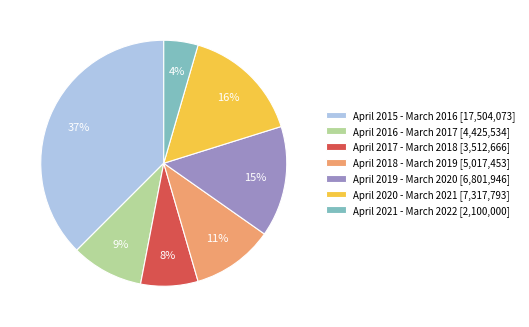

To the nearest percent, what is the difference between the largest and smallest slice percentages?

33%